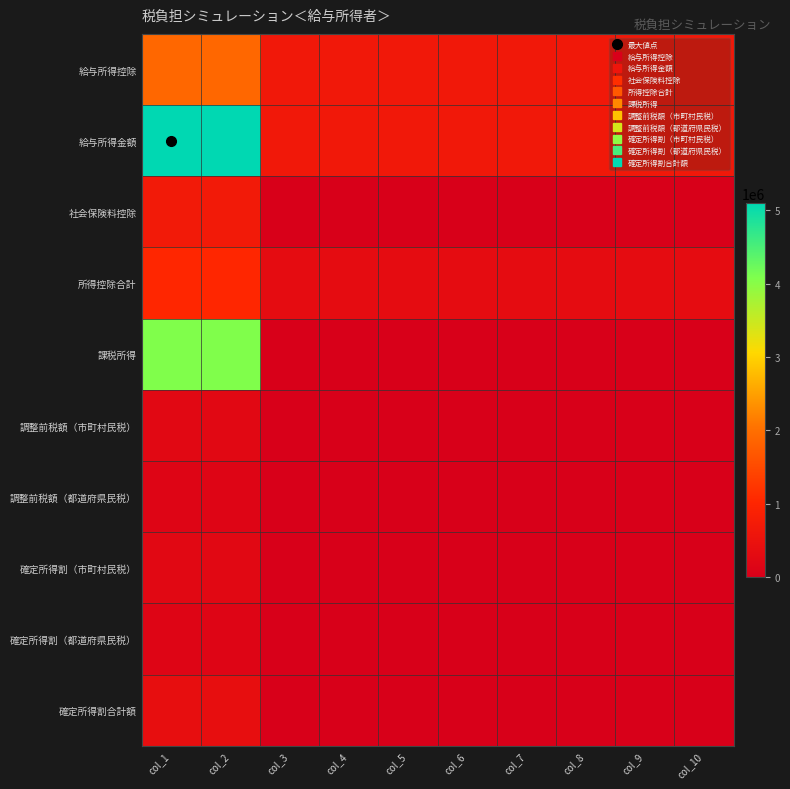

Which label corresponds to the largest value in the chart?

col_1